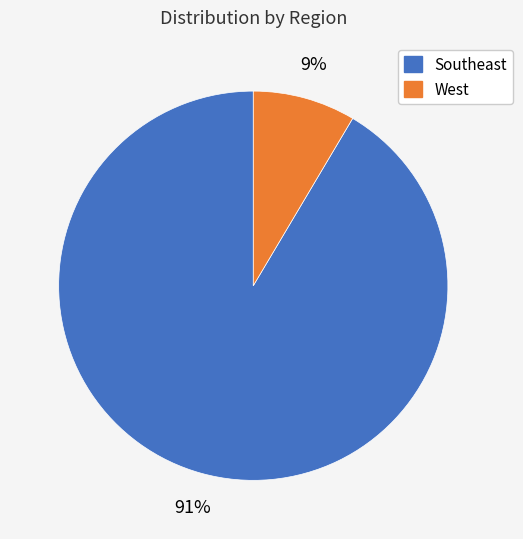

Does any single category account for the majority?

Yes